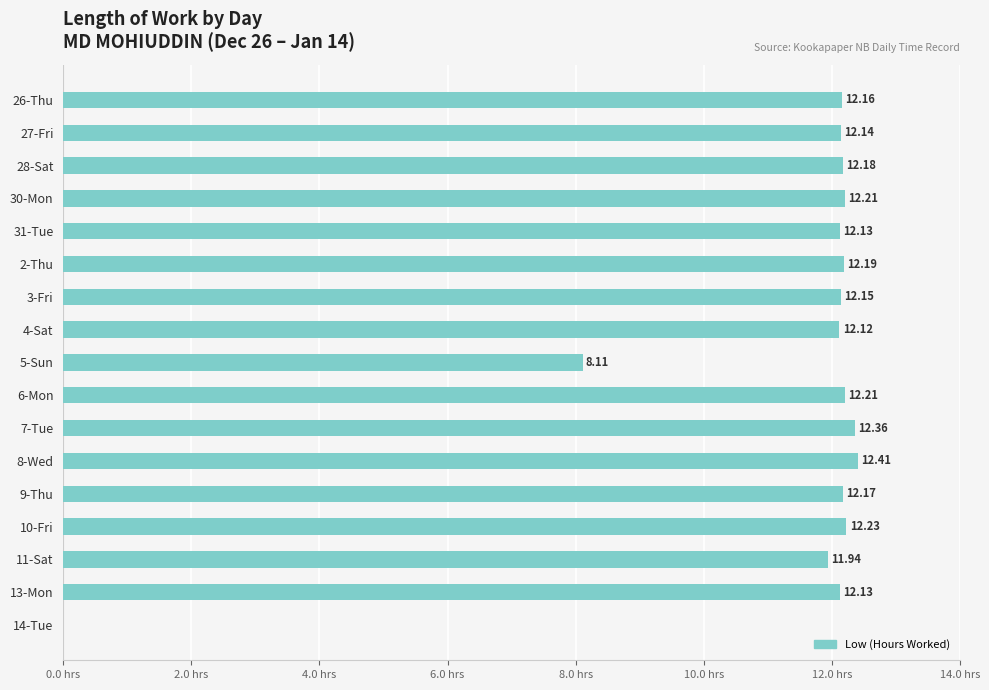

Between 8-Wed and 3-Fri, which is larger?

8-Wed